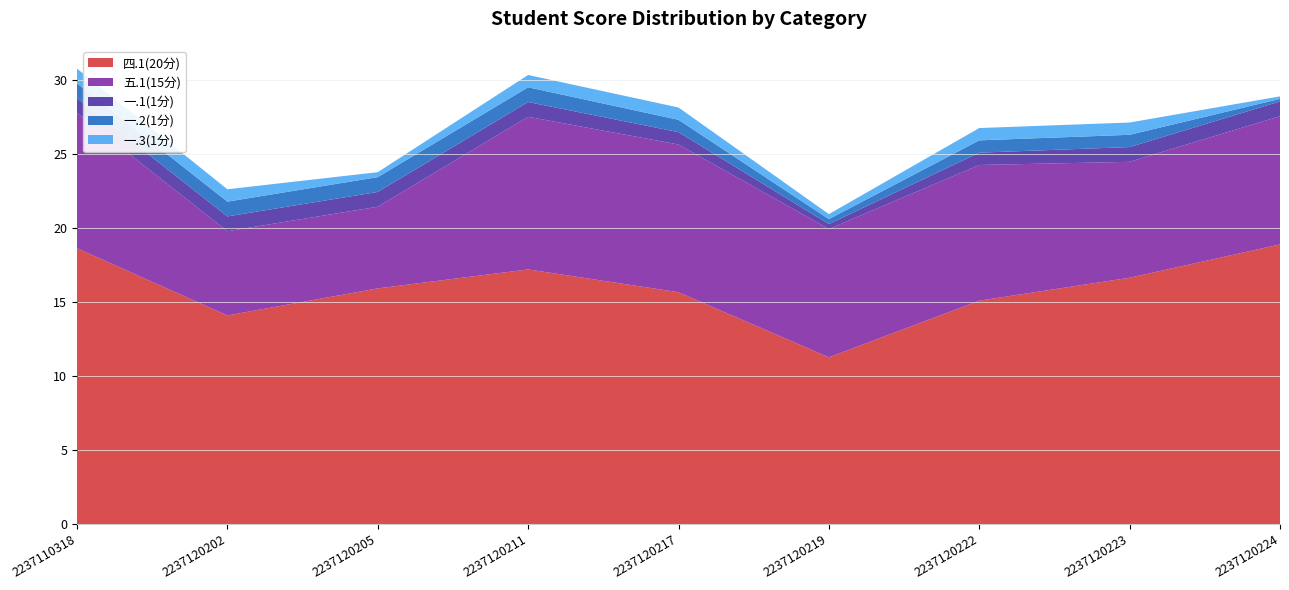

The value of 四.1(20分) at 2237120205 is 4.7. True or false?

False